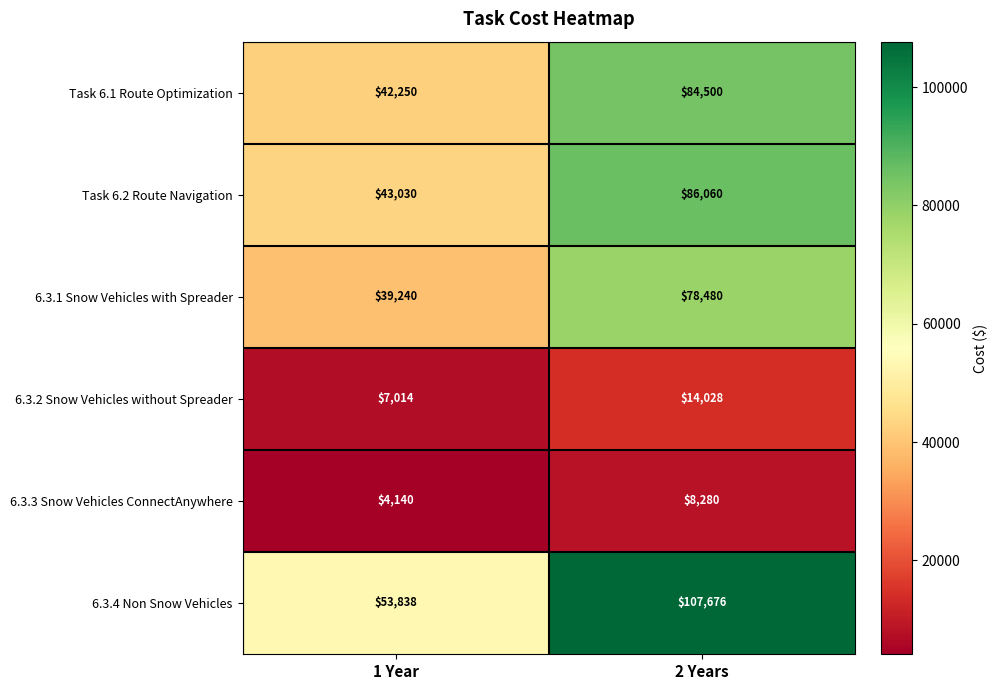

Where is 6.3.3 Snow Vehicles ConnectAnywhere nearest to the value 6210?

1 Year